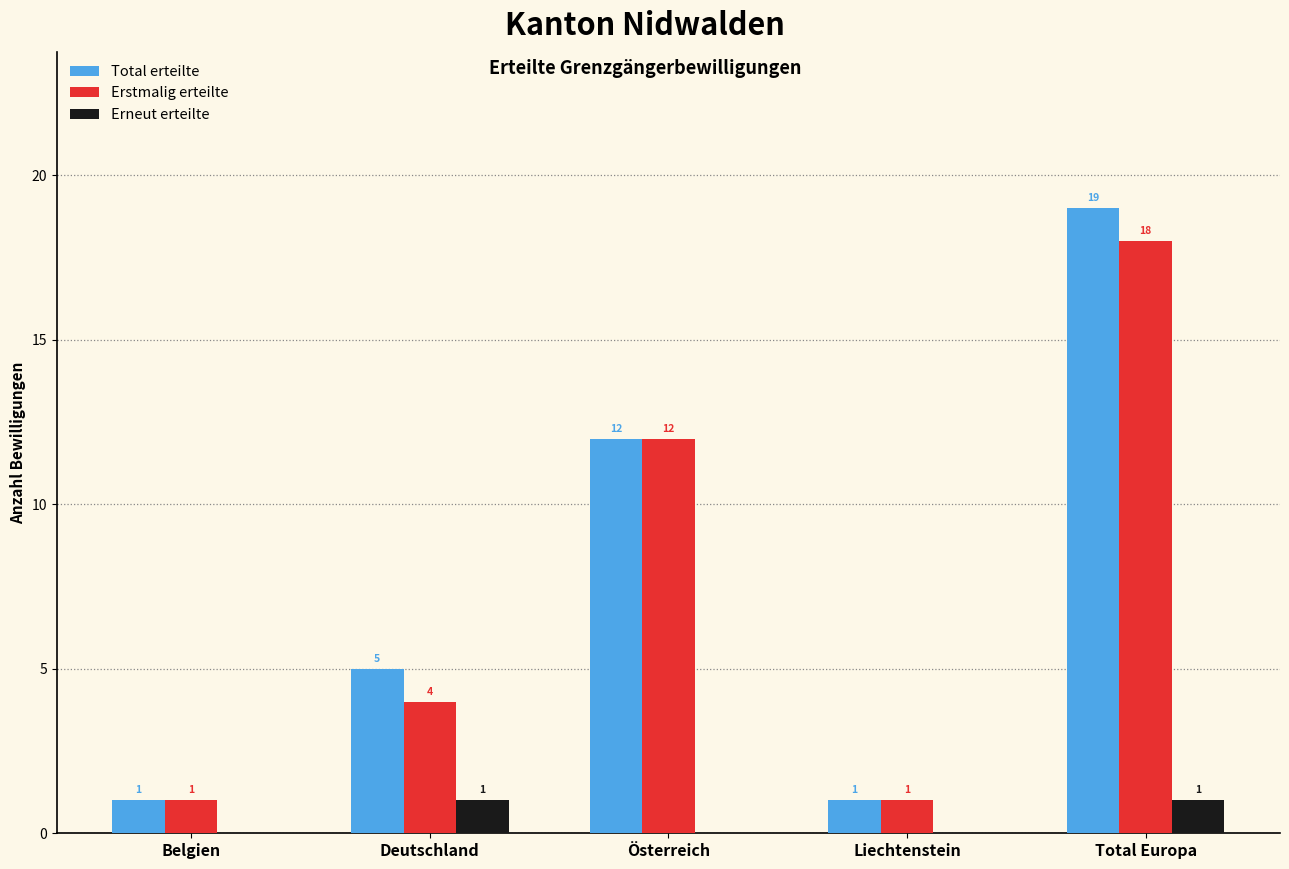

Reading left to right, list all the values displayed in this chart.

Total erteilte: 1	5	12	1	19
Erstmalig erteilte: 1	4	12	1	18
Erneut erteilte: 0	1	0	0	1